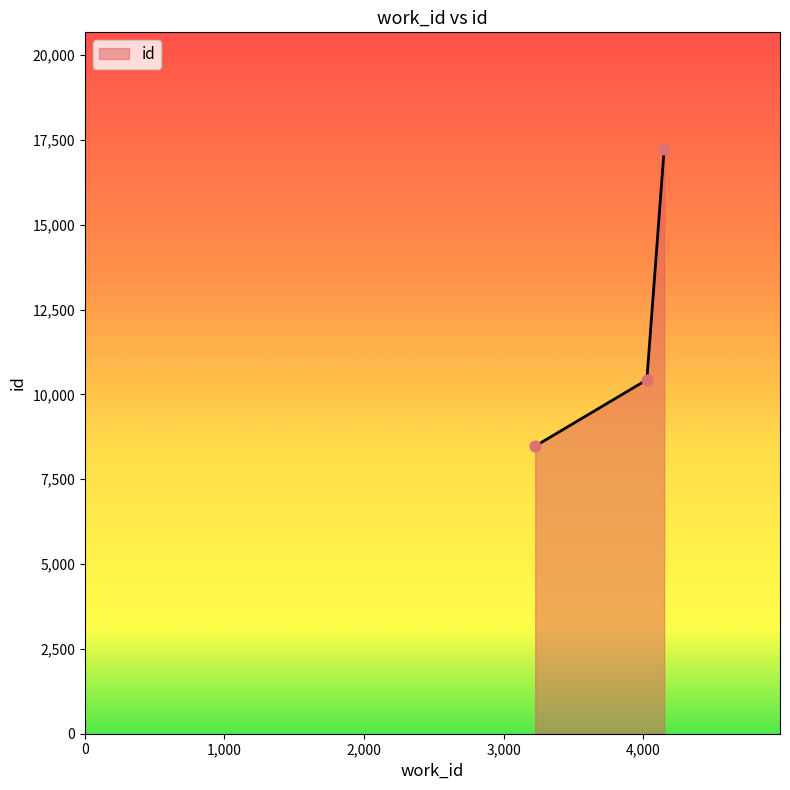

What is the smallest value displayed?

8476